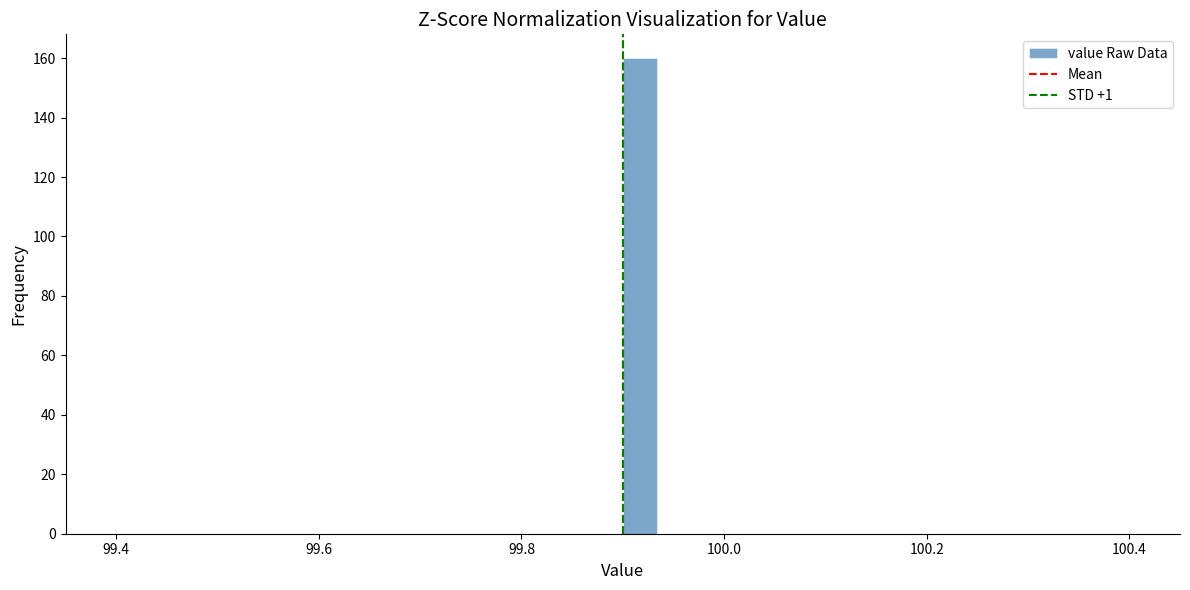

Around what value on the x-axis is the tallest bar? Give the approximate position of its centre, as read against the axis.

99.92